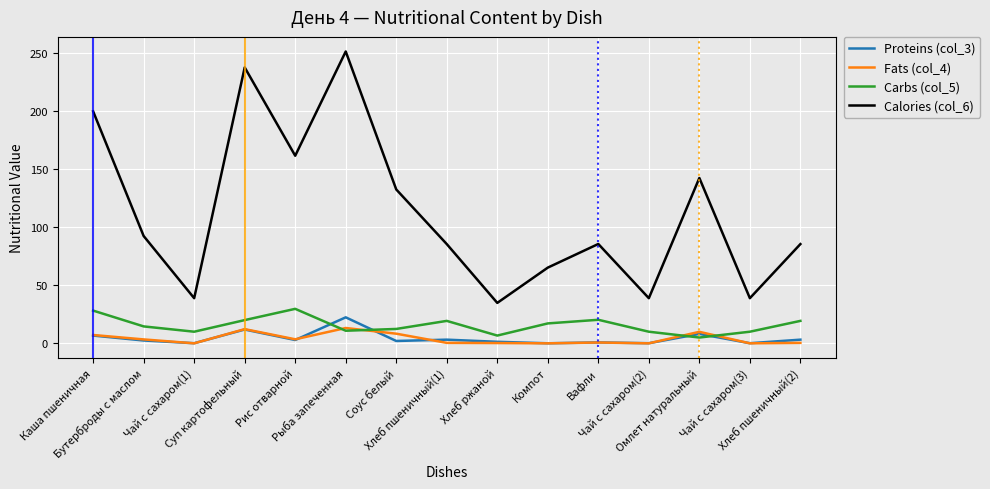

Where is the first local minimum for Carbs (col_5)?

Чай с сахаром(1)